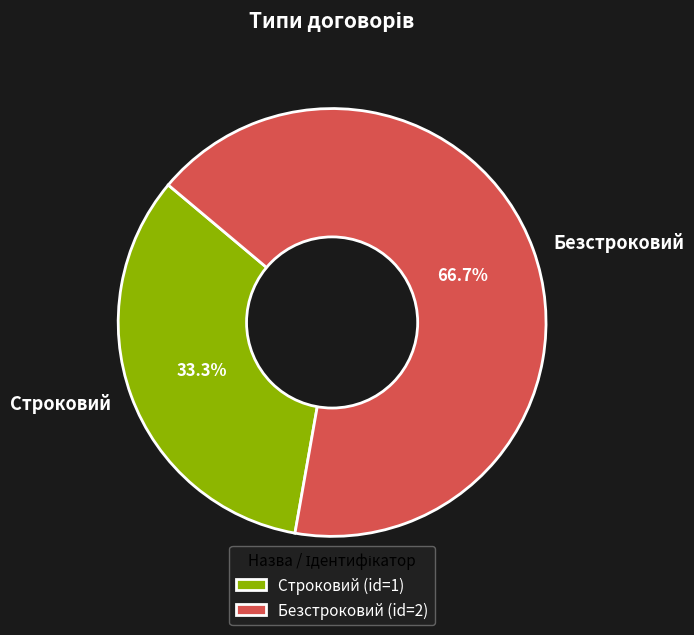

Which has a higher value, Строковий or Безстроковий?

Безстроковий